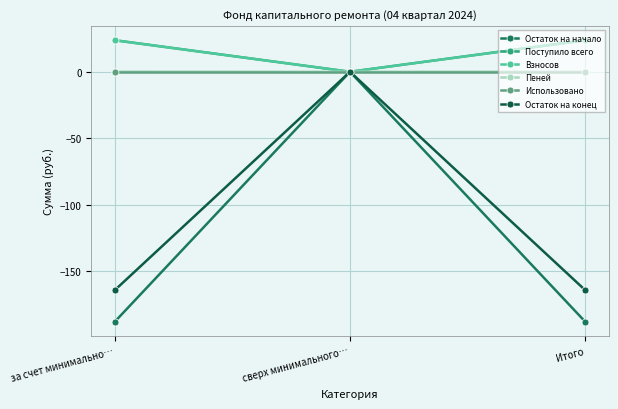

Is this an area chart (filled region under the line)?

No